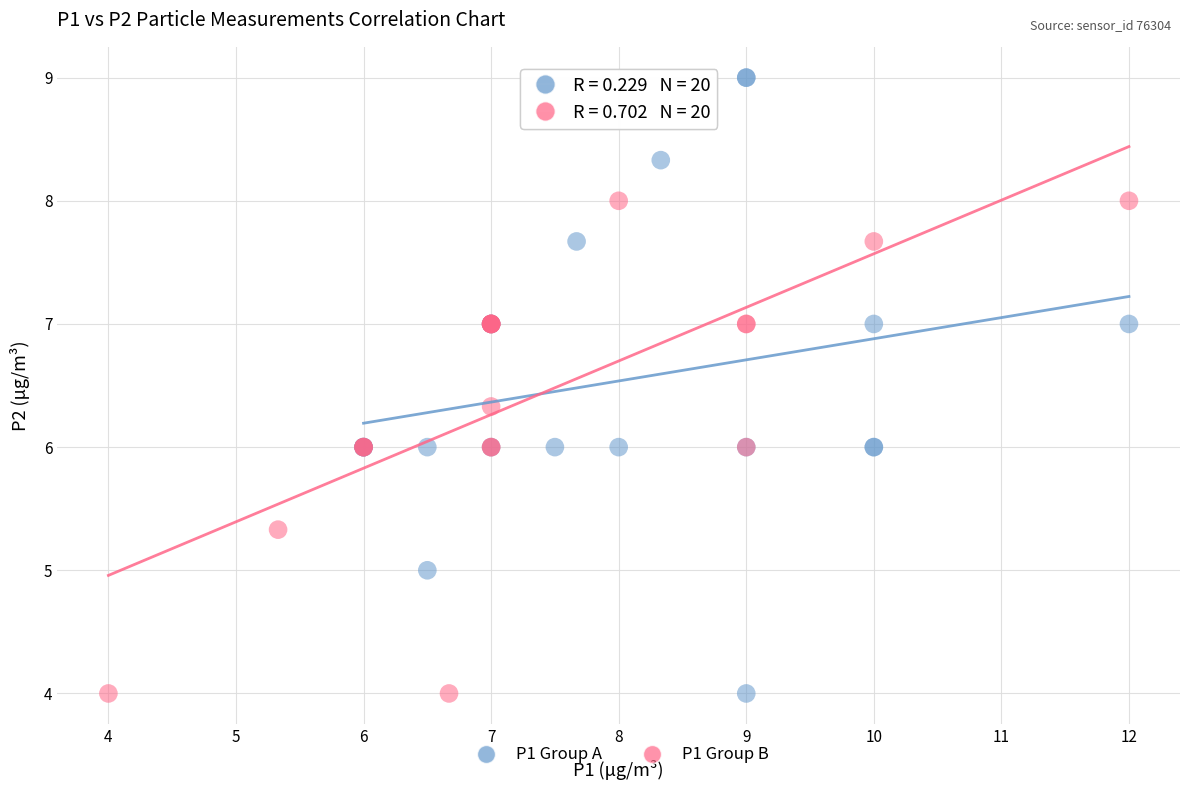

Which series contains the highest Y value?

P1 Group A